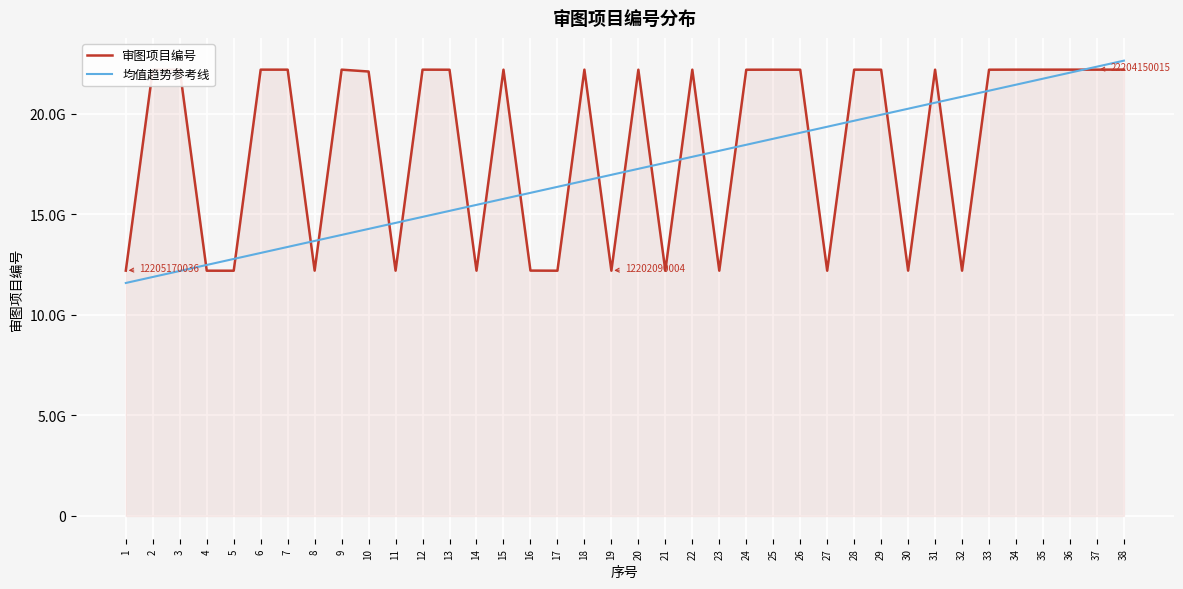

Reading left to right, list all the values displayed in this chart.

审图项目编号: 1=12205170036.0	2=22203110010.0	3=22203230024.0	4=12202070007.0	5=12201140030.0	6=22204280018.0	7=22204120031.0	8=12205200030.0	9=22204130031.0	10=22112310064.0	11=12203210027.0	12=22204060032.0	13=22201040004.0	14=12203280012.0	15=22203310038.0	16=12207260005.0	17=12202140003.0	18=22205090007.0	19=12202090004.0	20=22202090006.0	21=12207110035.0	22=22204190008.0	23=12202090021.0	24=22201140020.0	25=22203070017.0	26=22201210007.0	27=12201060017.0	28=22204280039.0	29=22201190045.0	30=12205060013.0	31=22203300007.0	32=12203030001.0	33=22202090031.0	34=22205120007.0	35=22204080002.0	36=22205190007.0	37=22204150015.0	38=22208050020.0
均值趋势参考线: 1=11591007016.1	2=11889958475.7	3=12188909935.3	4=12487861394.9	5=12786812854.4	6=13085764314.0	7=13384715773.6	8=13683667233.2	9=13982618692.7	10=14281570152.3	11=14580521611.9	12=14879473071.5	13=15178424531.0	14=15477375990.6	15=15776327450.2	16=16075278909.8	17=16374230369.3	18=16673181828.9	19=16972133288.5	20=17271084748.1	21=17570036207.6	22=17868987667.2	23=18167939126.8	24=18466890586.4	25=18765842045.9	26=19064793505.5	27=19363744965.1	28=19662696424.7	29=19961647884.2	30=20260599343.8	31=20559550803.4	32=20858502263.0	33=21157453722.5	34=21456405182.1	35=21755356641.7	36=22054308101.3	37=22353259560.8	38=22652211020.4